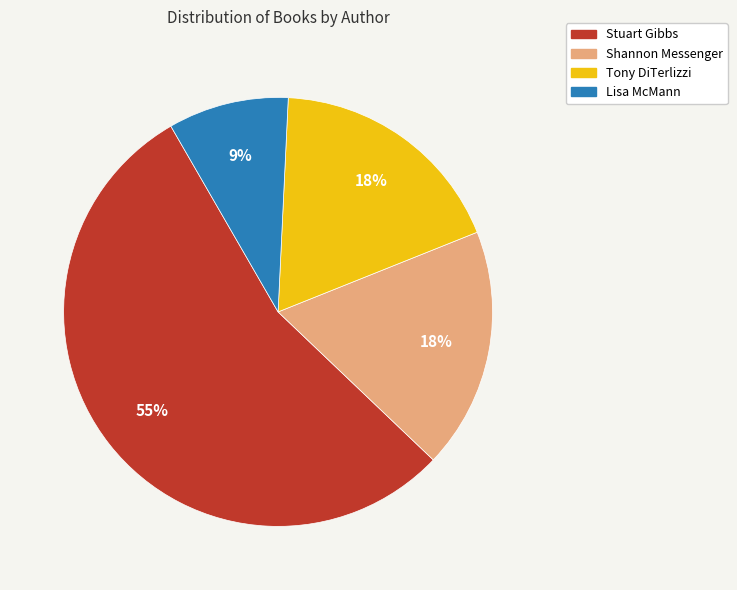

What is the majority slice?

Stuart Gibbs